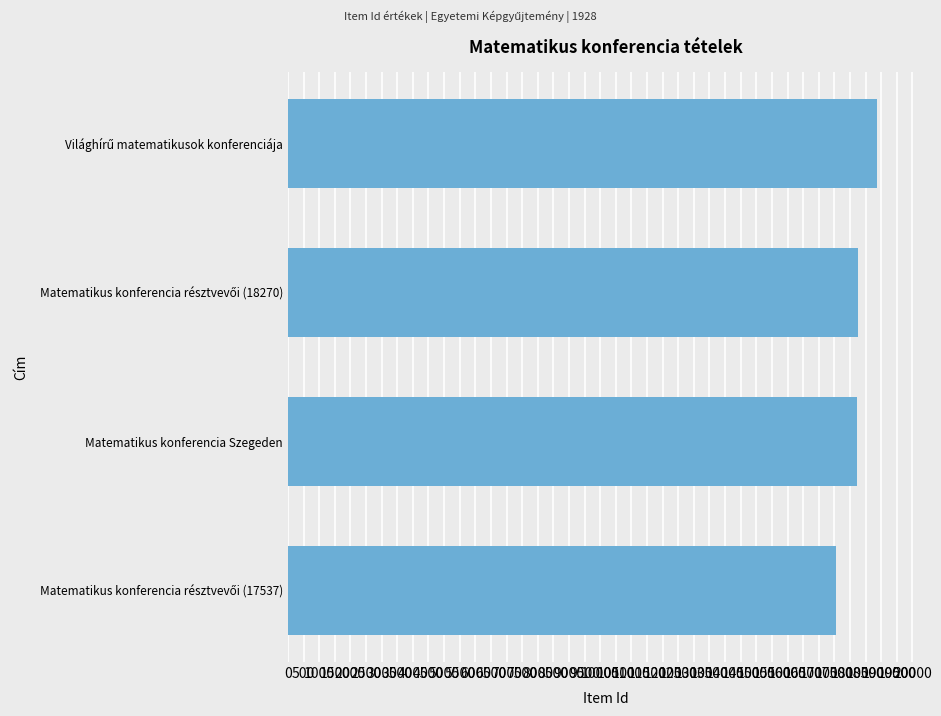

What is the difference between the maximum and minimum values?

1316